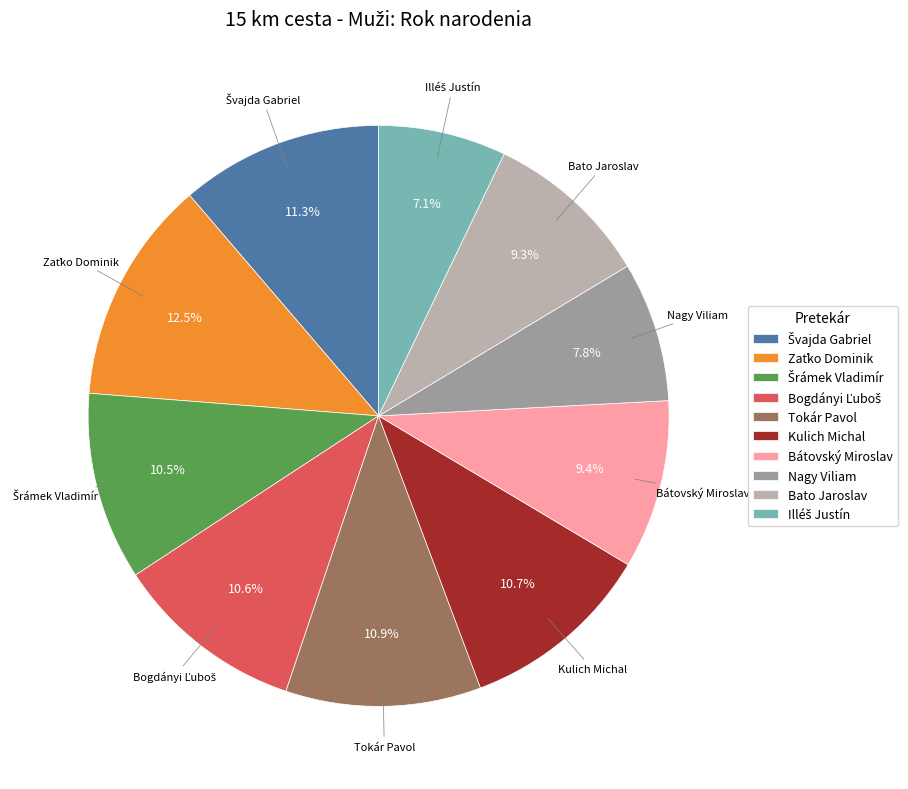

How much of the chart is everything except Nagy Viliam?

92.2%